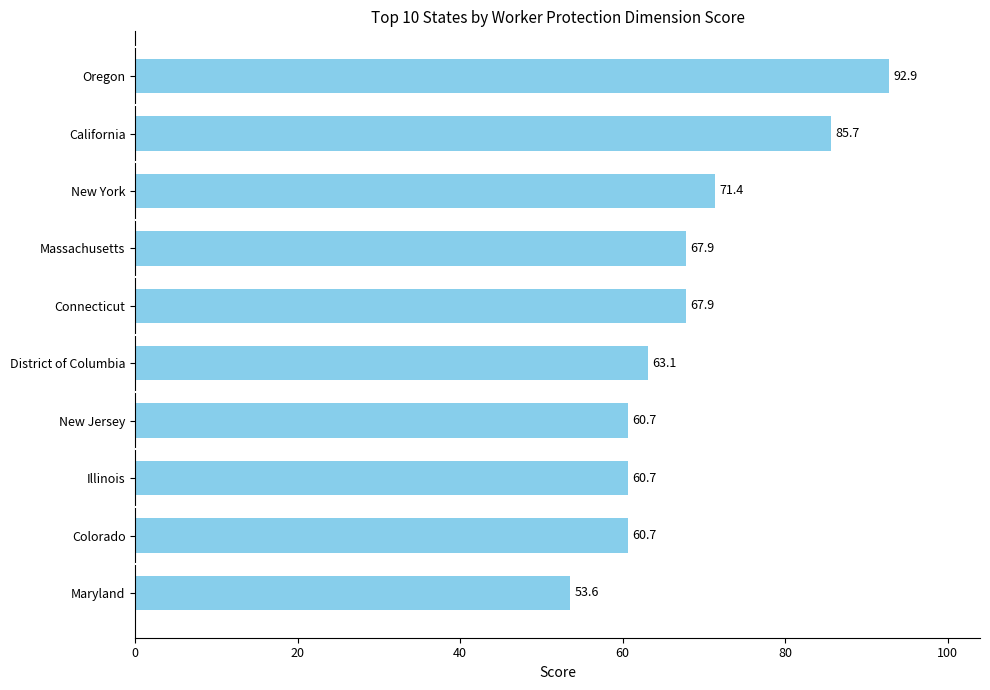

The value at Illinois is 60.7. True or false?

True